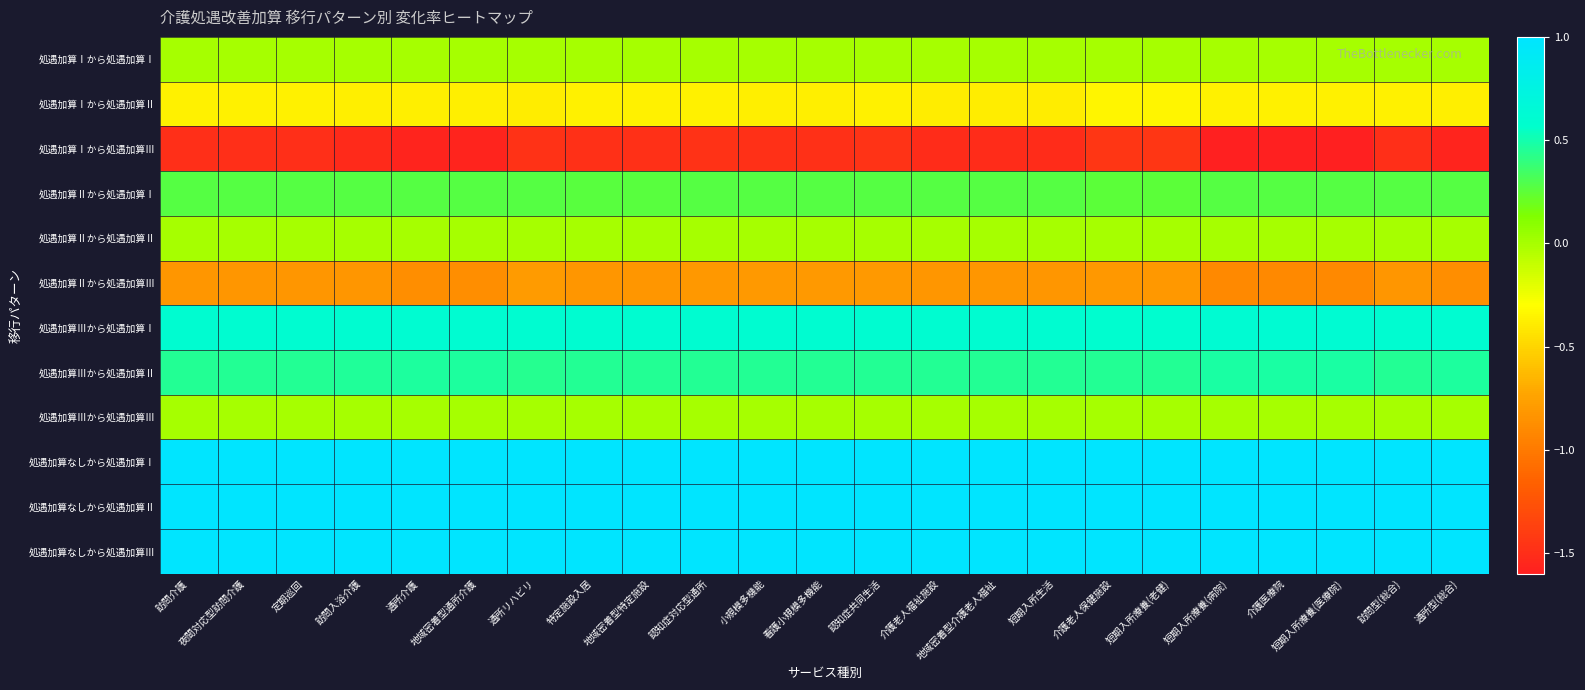

Reading left to right, list all the values displayed in this chart.

処遇加算Ⅰから処遇加算Ⅰ: 訪問介護=0.0	夜間対応型訪問介護=0.0	定期巡回=0.0	訪問入浴介護=0.0	通所介護=0.0	地域密着型通所介護=0.0	通所リハビリ=0.0	特定施設入居=0.0	地域密着型特定施設=0.0	認知症対応型通所=0.0	小規模多機能=0.0	看護小規模多機能=0.0	認知症共同生活=0.0	介護老人福祉施設=0.0	地域密着型介護老人福祉=0.0	短期入所生活=0.0	介護老人保健施設=0.0	短期入所療養(老健)=0.0	短期入所療養(病院)=0.0	介護医療院=0.0	短期入所療養(医療院)=0.0	訪問型(総合)=0.0	通所型(総合)=0.0
処遇加算Ⅰから処遇加算Ⅱ: 訪問介護=-0.4	夜間対応型訪問介護=-0.4	定期巡回=-0.4	訪問入浴介護=-0.4	通所介護=-0.4	地域密着型通所介護=-0.4	通所リハビリ=-0.4	特定施設入居=-0.4	地域密着型特定施設=-0.4	認知症対応型通所=-0.4	小規模多機能=-0.4	看護小規模多機能=-0.4	認知症共同生活=-0.4	介護老人福祉施設=-0.4	地域密着型介護老人福祉=-0.4	短期入所生活=-0.4	介護老人保健施設=-0.3	短期入所療養(老健)=-0.3	短期入所療養(病院)=-0.4	介護医療院=-0.4	短期入所療養(医療院)=-0.4	訪問型(総合)=-0.4	通所型(総合)=-0.4
処遇加算Ⅰから処遇加算Ⅲ: 訪問介護=-1.5	夜間対応型訪問介護=-1.5	定期巡回=-1.5	訪問入浴介護=-1.5	通所介護=-1.6	地域密着型通所介護=-1.6	通所リハビリ=-1.5	特定施設入居=-1.5	地域密着型特定施設=-1.5	認知症対応型通所=-1.5	小規模多機能=-1.5	看護小規模多機能=-1.5	認知症共同生活=-1.5	介護老人福祉施設=-1.5	地域密着型介護老人福祉=-1.5	短期入所生活=-1.5	介護老人保健施設=-1.4	短期入所療養(老健)=-1.4	短期入所療養(病院)=-1.6	介護医療院=-1.6	短期入所療養(医療院)=-1.6	訪問型(総合)=-1.5	通所型(総合)=-1.6
処遇加算Ⅱから処遇加算Ⅰ: 訪問介護=0.3	夜間対応型訪問介護=0.3	定期巡回=0.3	訪問入浴介護=0.3	通所介護=0.3	地域密着型通所介護=0.3	通所リハビリ=0.3	特定施設入居=0.3	地域密着型特定施設=0.3	認知症対応型通所=0.3	小規模多機能=0.3	看護小規模多機能=0.3	認知症共同生活=0.3	介護老人福祉施設=0.3	地域密着型介護老人福祉=0.3	短期入所生活=0.3	介護老人保健施設=0.3	短期入所療養(老健)=0.3	短期入所療養(病院)=0.3	介護医療院=0.3	短期入所療養(医療院)=0.3	訪問型(総合)=0.3	通所型(総合)=0.3
処遇加算Ⅱから処遇加算Ⅱ: 訪問介護=0.0	夜間対応型訪問介護=0.0	定期巡回=0.0	訪問入浴介護=0.0	通所介護=0.0	地域密着型通所介護=0.0	通所リハビリ=0.0	特定施設入居=0.0	地域密着型特定施設=0.0	認知症対応型通所=0.0	小規模多機能=0.0	看護小規模多機能=0.0	認知症共同生活=0.0	介護老人福祉施設=0.0	地域密着型介護老人福祉=0.0	短期入所生活=0.0	介護老人保健施設=0.0	短期入所療養(老健)=0.0	短期入所療養(病院)=0.0	介護医療院=0.0	短期入所療養(医療院)=0.0	訪問型(総合)=0.0	通所型(総合)=0.0
処遇加算Ⅱから処遇加算Ⅲ: 訪問介護=-0.8	夜間対応型訪問介護=-0.8	定期巡回=-0.8	訪問入浴介護=-0.8	通所介護=-0.9	地域密着型通所介護=-0.9	通所リハビリ=-0.8	特定施設入居=-0.8	地域密着型特定施設=-0.8	認知症対応型通所=-0.8	小規模多機能=-0.8	看護小規模多機能=-0.8	認知症共同生活=-0.8	介護老人福祉施設=-0.8	地域密着型介護老人福祉=-0.8	短期入所生活=-0.8	介護老人保健施設=-0.8	短期入所療養(老健)=-0.8	短期入所療養(病院)=-0.9	介護医療院=-0.9	短期入所療養(医療院)=-0.9	訪問型(総合)=-0.8	通所型(総合)=-0.9
処遇加算Ⅲから処遇加算Ⅰ: 訪問介護=0.6	夜間対応型訪問介護=0.6	定期巡回=0.6	訪問入浴介護=0.6	通所介護=0.6	地域密着型通所介護=0.6	通所リハビリ=0.6	特定施設入居=0.6	地域密着型特定施設=0.6	認知症対応型通所=0.6	小規模多機能=0.6	看護小規模多機能=0.6	認知症共同生活=0.6	介護老人福祉施設=0.6	地域密着型介護老人福祉=0.6	短期入所生活=0.6	介護老人保健施設=0.6	短期入所療養(老健)=0.6	短期入所療養(病院)=0.6	介護医療院=0.6	短期入所療養(医療院)=0.6	訪問型(総合)=0.6	通所型(総合)=0.6
処遇加算Ⅲから処遇加算Ⅱ: 訪問介護=0.5	夜間対応型訪問介護=0.5	定期巡回=0.5	訪問入浴介護=0.5	通所介護=0.5	地域密着型通所介護=0.5	通所リハビリ=0.4	特定施設入居=0.5	地域密着型特定施設=0.5	認知症対応型通所=0.4	小規模多機能=0.4	看護小規模多機能=0.4	認知症共同生活=0.4	介護老人福祉施設=0.5	地域密着型介護老人福祉=0.5	短期入所生活=0.5	介護老人保健施設=0.4	短期入所療養(老健)=0.4	短期入所療養(病院)=0.5	介護医療院=0.5	短期入所療養(医療院)=0.5	訪問型(総合)=0.5	通所型(総合)=0.5
処遇加算Ⅲから処遇加算Ⅲ: 訪問介護=0.0	夜間対応型訪問介護=0.0	定期巡回=0.0	訪問入浴介護=0.0	通所介護=0.0	地域密着型通所介護=0.0	通所リハビリ=0.0	特定施設入居=0.0	地域密着型特定施設=0.0	認知症対応型通所=0.0	小規模多機能=0.0	看護小規模多機能=0.0	認知症共同生活=0.0	介護老人福祉施設=0.0	地域密着型介護老人福祉=0.0	短期入所生活=0.0	介護老人保健施設=0.0	短期入所療養(老健)=0.0	短期入所療養(病院)=0.0	介護医療院=0.0	短期入所療養(医療院)=0.0	訪問型(総合)=0.0	通所型(総合)=0.0
処遇加算なしから処遇加算Ⅰ: 訪問介護=1.0	夜間対応型訪問介護=1.0	定期巡回=1.0	訪問入浴介護=1.0	通所介護=1.0	地域密着型通所介護=1.0	通所リハビリ=1.0	特定施設入居=1.0	地域密着型特定施設=1.0	認知症対応型通所=1.0	小規模多機能=1.0	看護小規模多機能=1.0	認知症共同生活=1.0	介護老人福祉施設=1.0	地域密着型介護老人福祉=1.0	短期入所生活=1.0	介護老人保健施設=1.0	短期入所療養(老健)=1.0	短期入所療養(病院)=1.0	介護医療院=1.0	短期入所療養(医療院)=1.0	訪問型(総合)=1.0	通所型(総合)=1.0
処遇加算なしから処遇加算Ⅱ: 訪問介護=1.0	夜間対応型訪問介護=1.0	定期巡回=1.0	訪問入浴介護=1.0	通所介護=1.0	地域密着型通所介護=1.0	通所リハビリ=1.0	特定施設入居=1.0	地域密着型特定施設=1.0	認知症対応型通所=1.0	小規模多機能=1.0	看護小規模多機能=1.0	認知症共同生活=1.0	介護老人福祉施設=1.0	地域密着型介護老人福祉=1.0	短期入所生活=1.0	介護老人保健施設=1.0	短期入所療養(老健)=1.0	短期入所療養(病院)=1.0	介護医療院=1.0	短期入所療養(医療院)=1.0	訪問型(総合)=1.0	通所型(総合)=1.0
処遇加算なしから処遇加算Ⅲ: 訪問介護=1.0	夜間対応型訪問介護=1.0	定期巡回=1.0	訪問入浴介護=1.0	通所介護=1.0	地域密着型通所介護=1.0	通所リハビリ=1.0	特定施設入居=1.0	地域密着型特定施設=1.0	認知症対応型通所=1.0	小規模多機能=1.0	看護小規模多機能=1.0	認知症共同生活=1.0	介護老人福祉施設=1.0	地域密着型介護老人福祉=1.0	短期入所生活=1.0	介護老人保健施設=1.0	短期入所療養(老健)=1.0	短期入所療養(病院)=1.0	介護医療院=1.0	短期入所療養(医療院)=1.0	訪問型(総合)=1.0	通所型(総合)=1.0